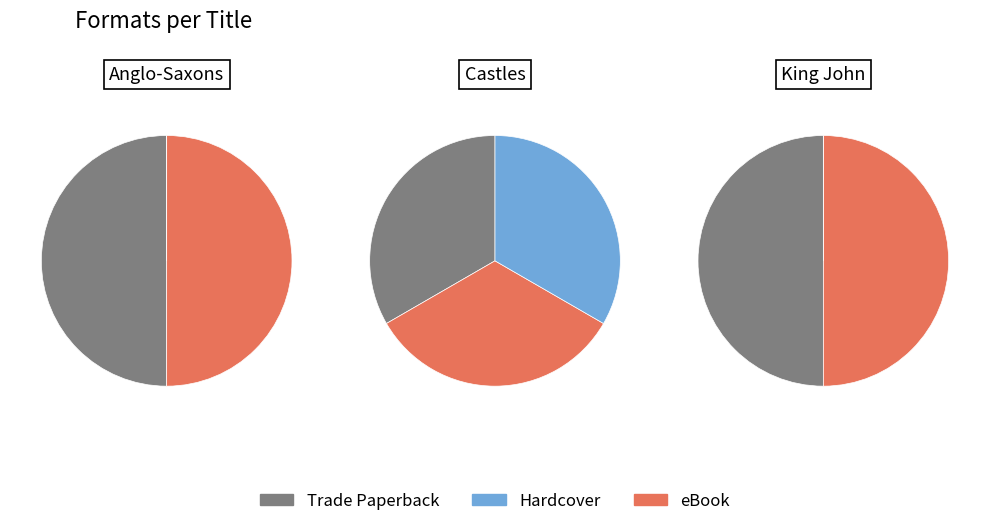

Rank the categories by value from lowest to highest.

Anglo-Saxons, King John, Castles